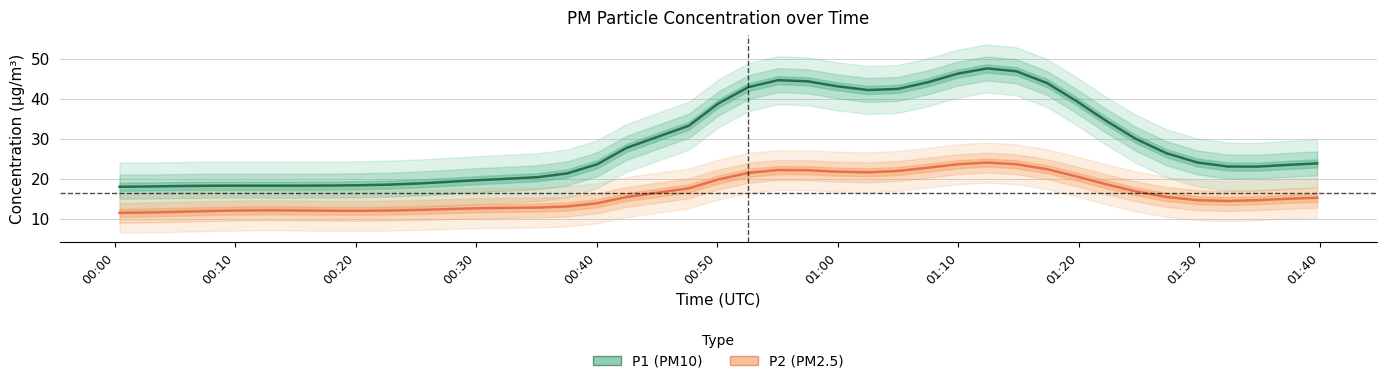

What are all the series names shown in the legend?

P1 (PM10), P2 (PM2.5)